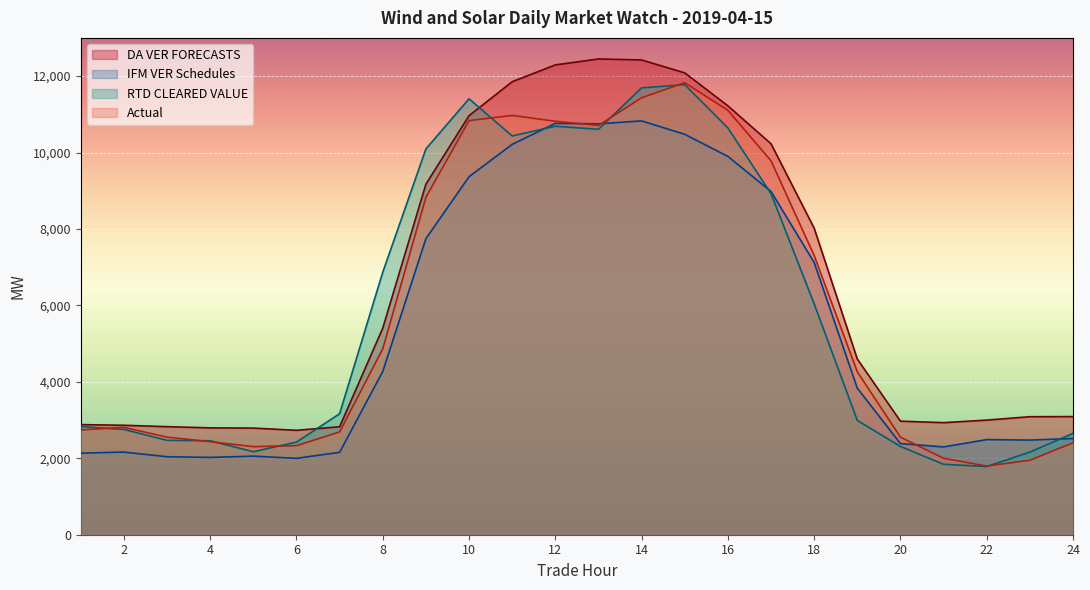

What is the total value across all series at 7?

10836.3